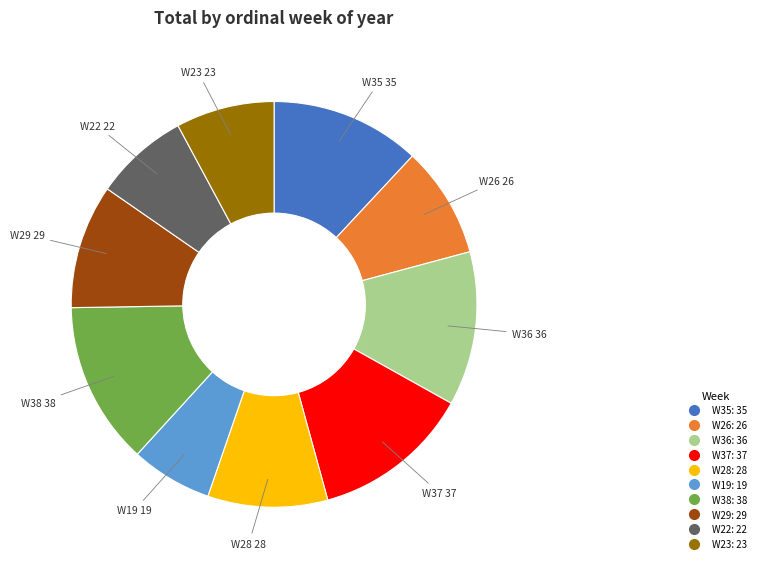

Which category has the smallest portion of the pie?

W19